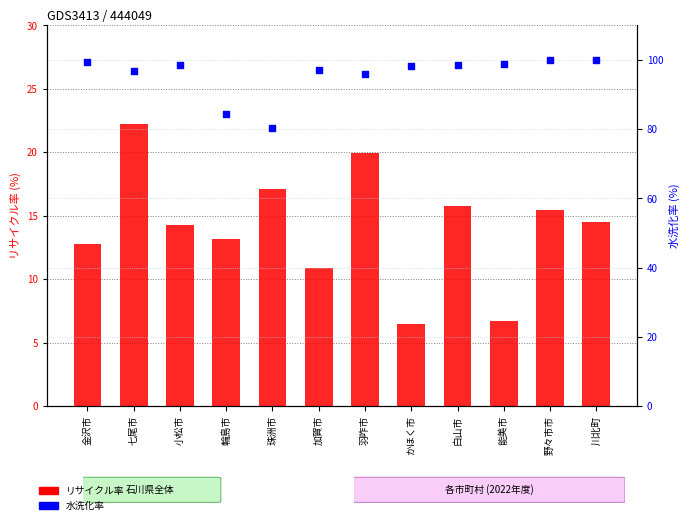

Is the value of 水洗化率 at 珠洲市 greater than the value of リサイクル率 at 羽咋市?

Yes